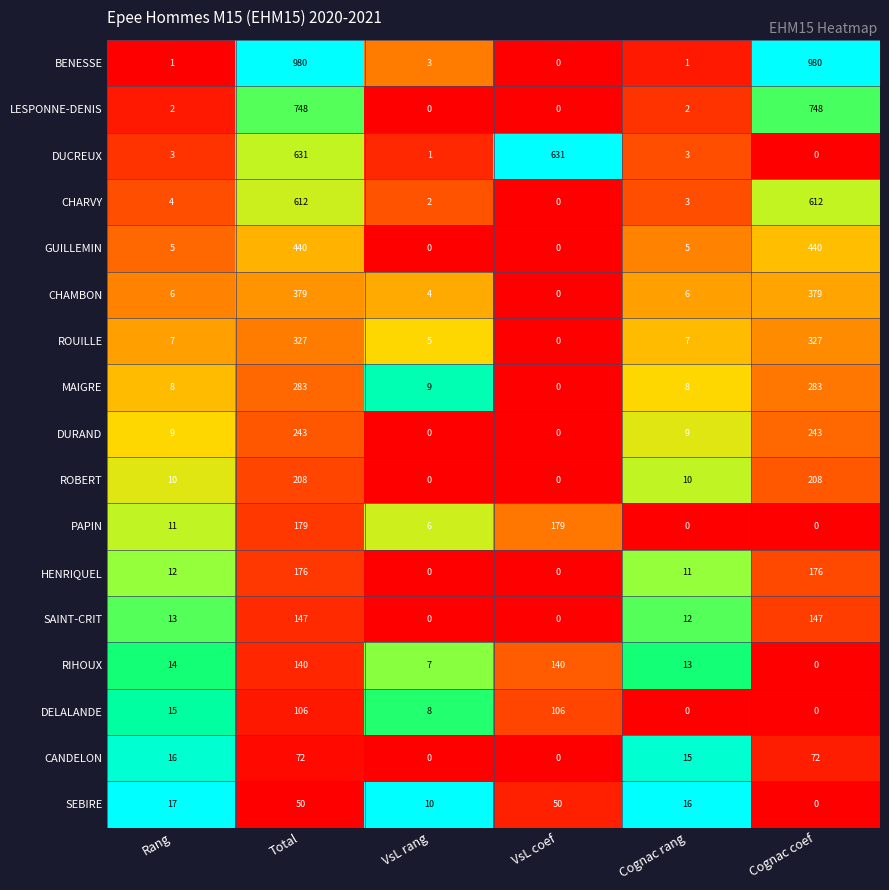

What is the difference between the second highest and second lowest values in the DUCREUX series?

630